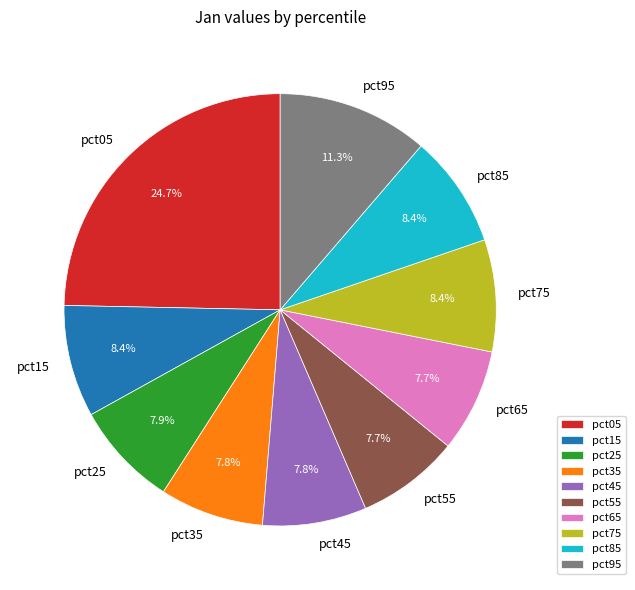

How many slices are in this pie chart?

10